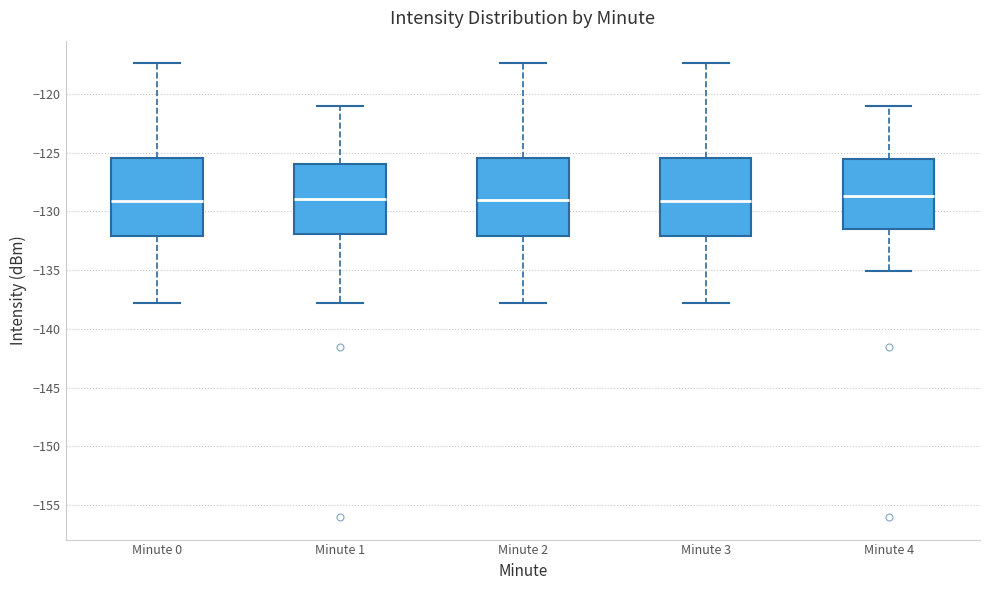

Reading left to right, transcribe this box plot: for each box, give where its median line is, the range the box spans, and where its two whiskers end, as read against the y-axis. The values are not printed on the chart, so give them approximately, as read against the axis.

Minute 0: median -129.0, box -132.0 to -125.5, whiskers -138.0 to -117.5
Minute 1: median -129.0, box -132.0 to -126.0, whiskers -138.0 to -121.0
Minute 2: median -129.0, box -132.0 to -125.5, whiskers -138.0 to -117.5
Minute 3: median -129.0, box -132.0 to -125.5, whiskers -138.0 to -117.5
Minute 4: median -128.5, box -131.5 to -125.5, whiskers -135.0 to -121.0